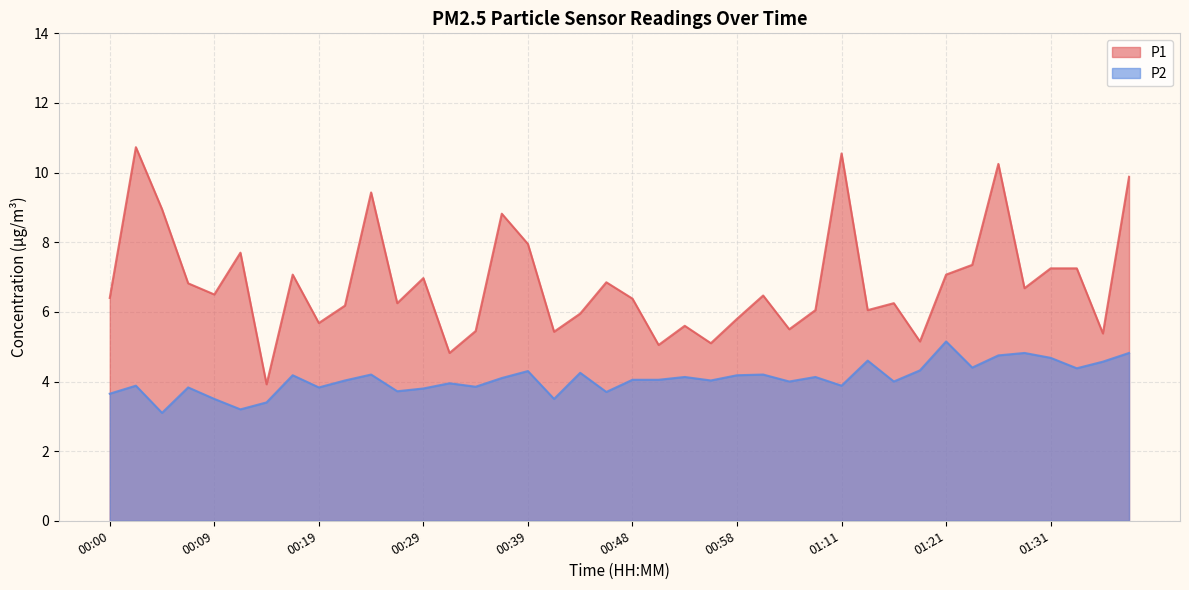

Which series changed the most between 00:29 and 01:28?

P2